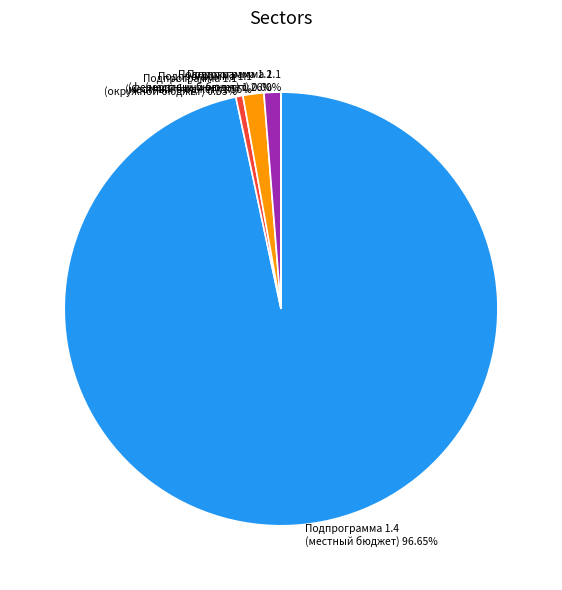

What is the largest slice in the pie chart?

Подпрограмма 1.4 (местный бюджет)